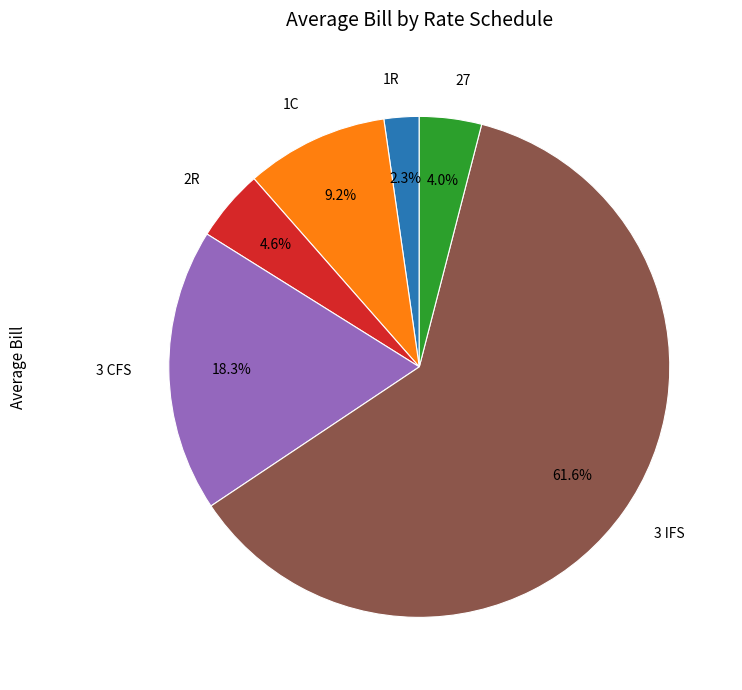

Does any single category account for the majority?

Yes